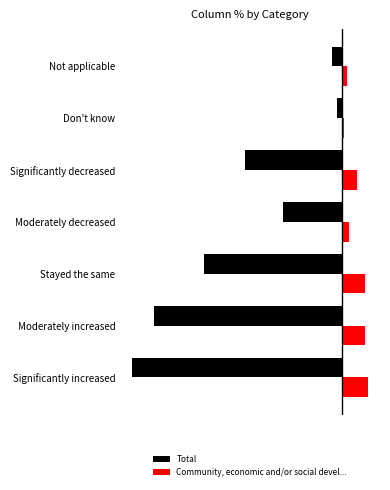

At which label is Community, economic and/or social devel... closest to 12?

Significantly decreased